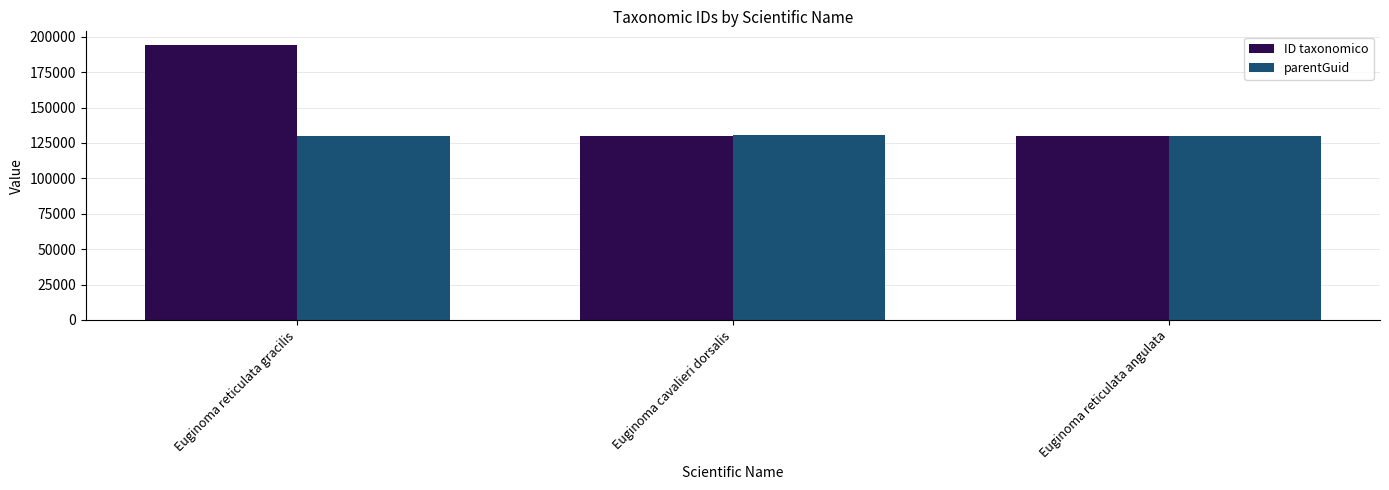

List the series in order of their peak value, lowest first.

parentGuid, ID taxonomico